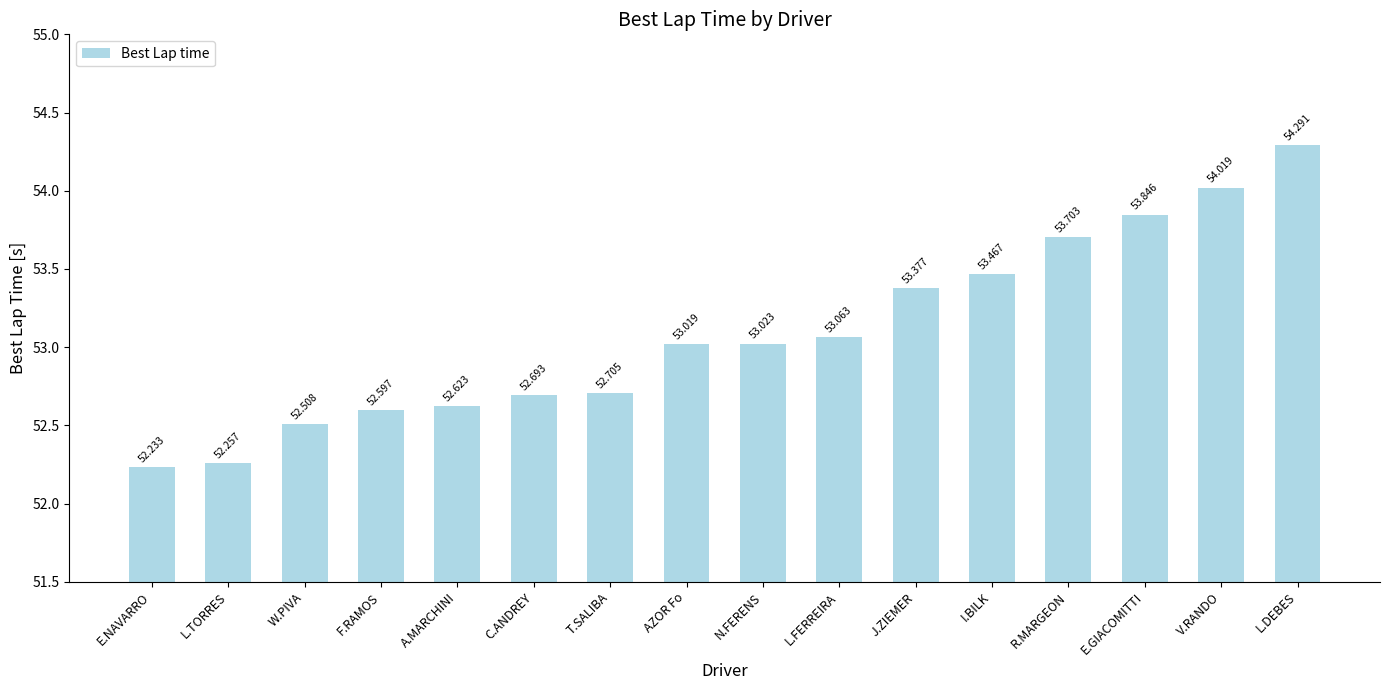

What is the change in value from I.BILK to E.GIACOMITTI?

+0.4